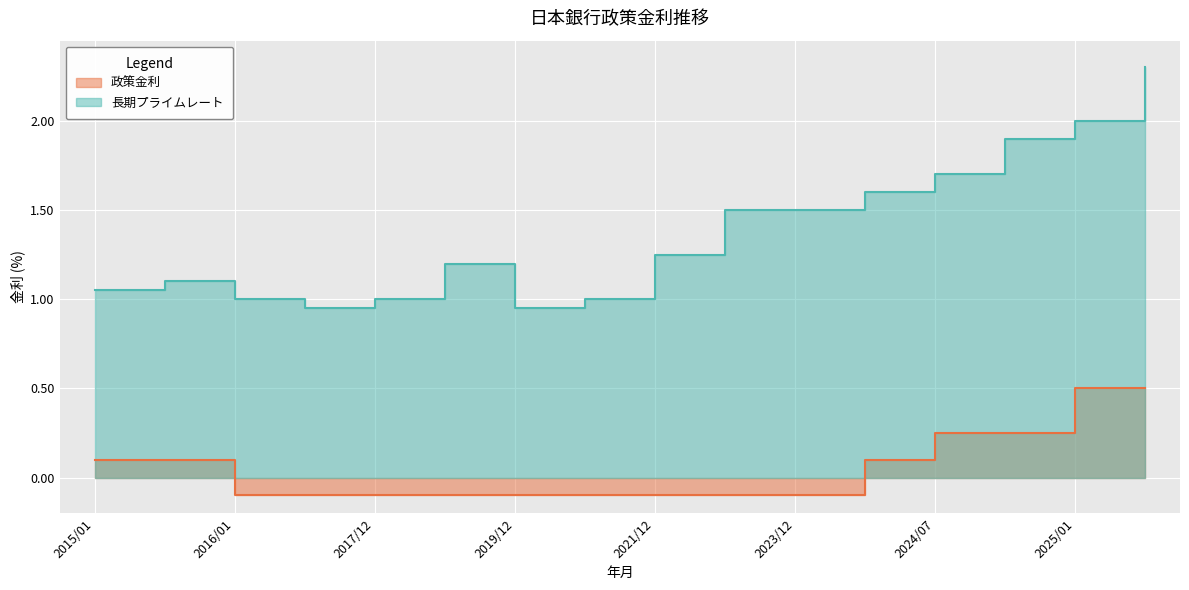

How many values in the 長期プライムレート series exceed 1?

11